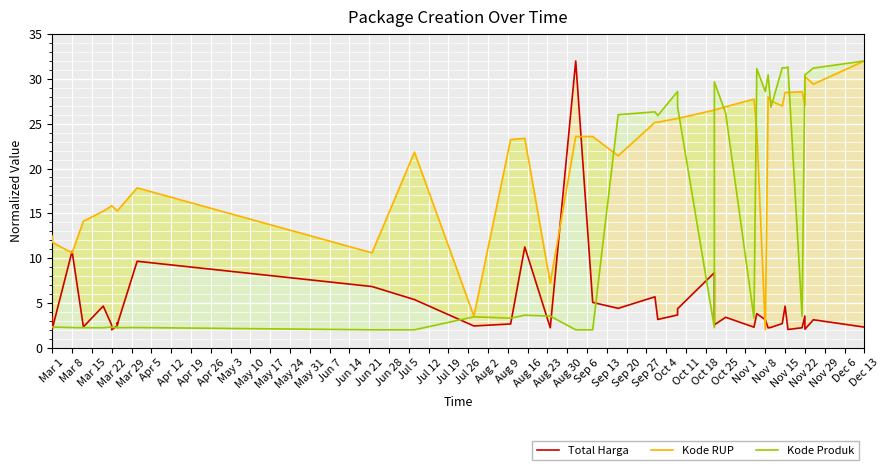

At how many categories does at least one series exceed 11?

36